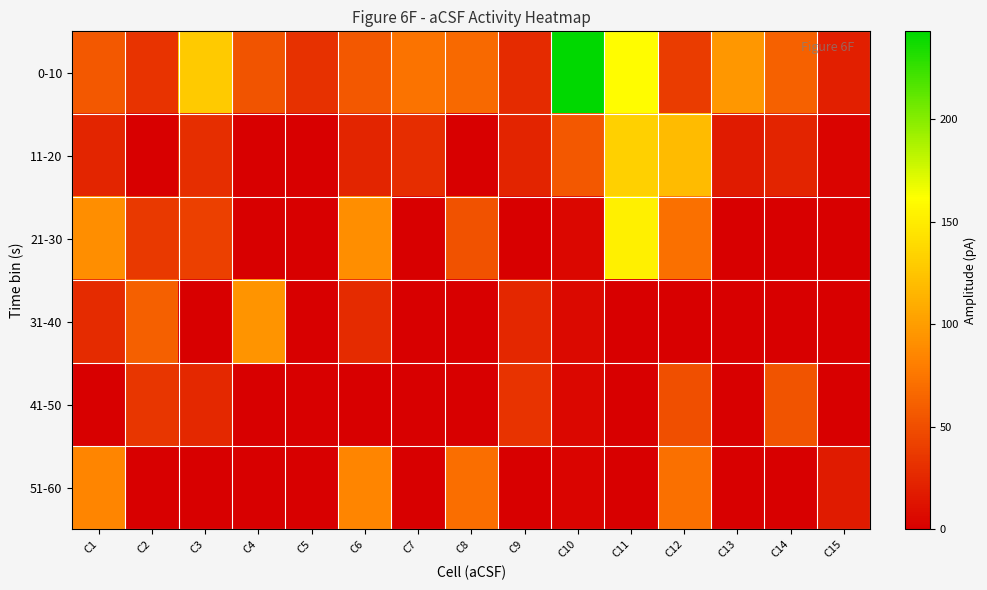

Between C7 and C11, which series saw the biggest shift?

21-30